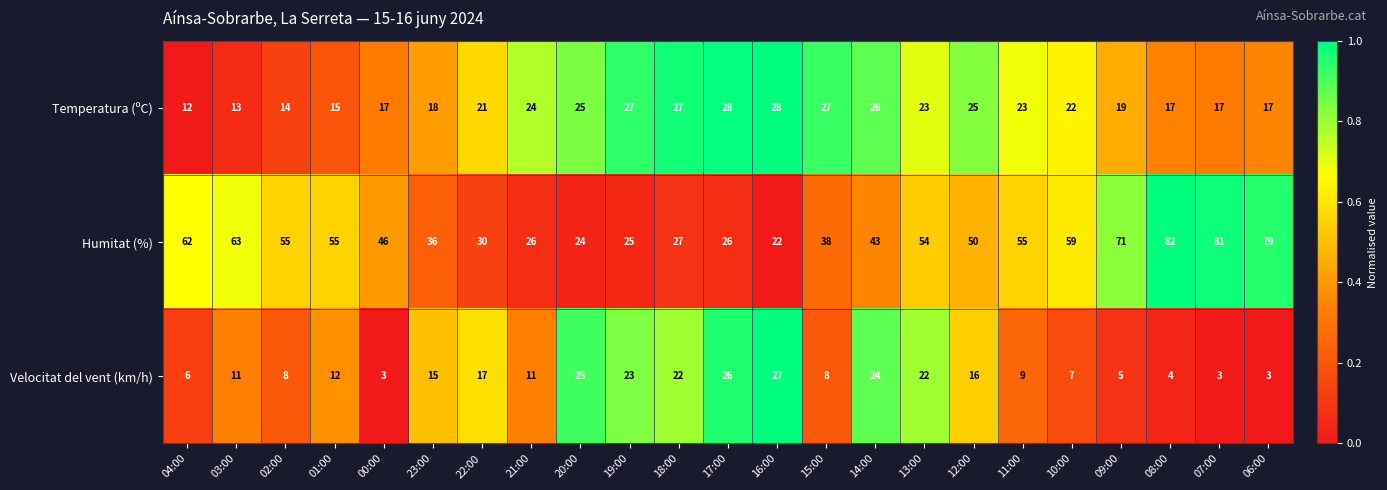

Rank the series by their maximum value, from highest to lowest.

Humitat (%), Temperatura (ºC), Velocitat del vent (km/h)